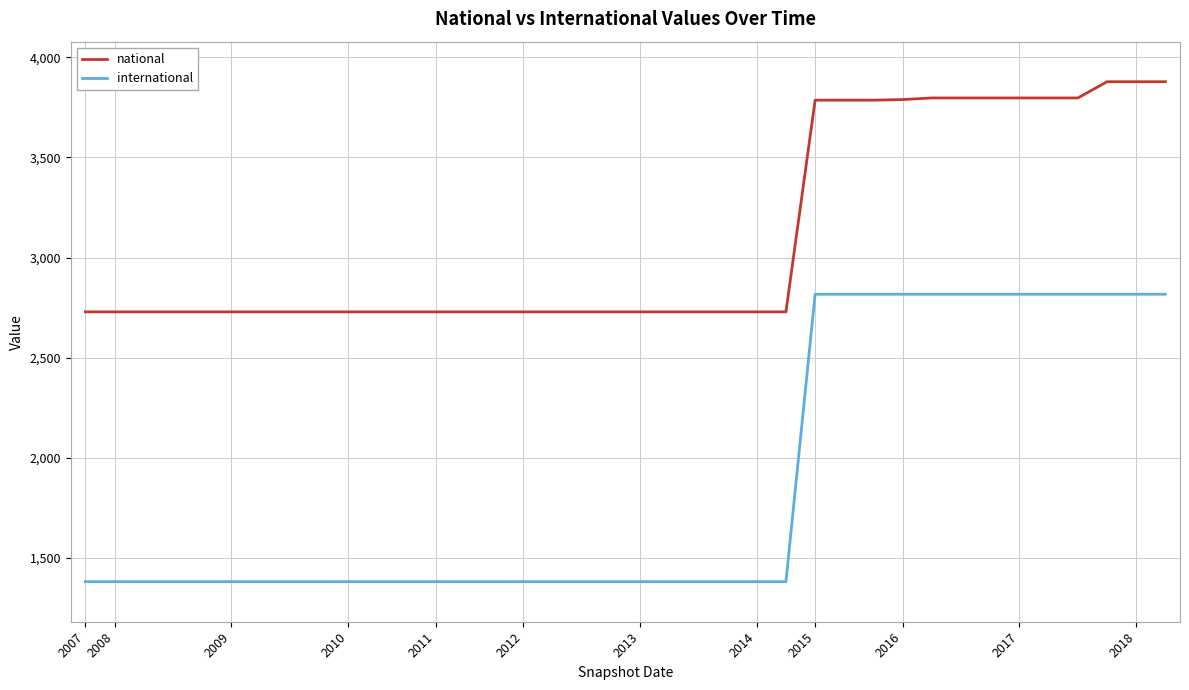

How many values in the international series exceed 1382?

13